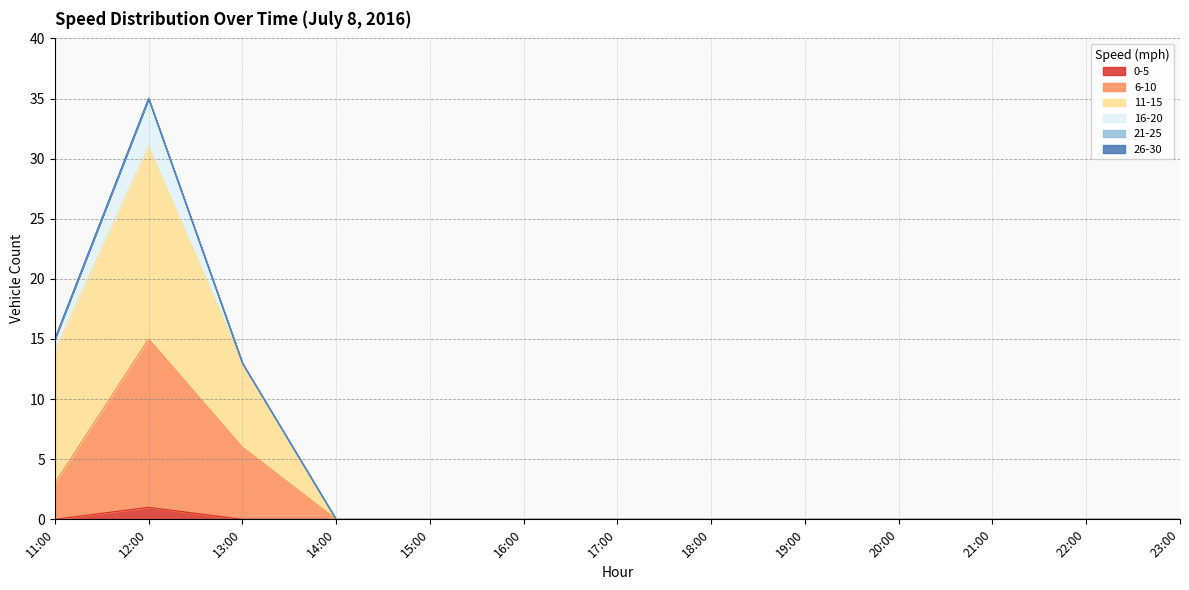

Between 12:00 and 13:00, which is larger?

12:00